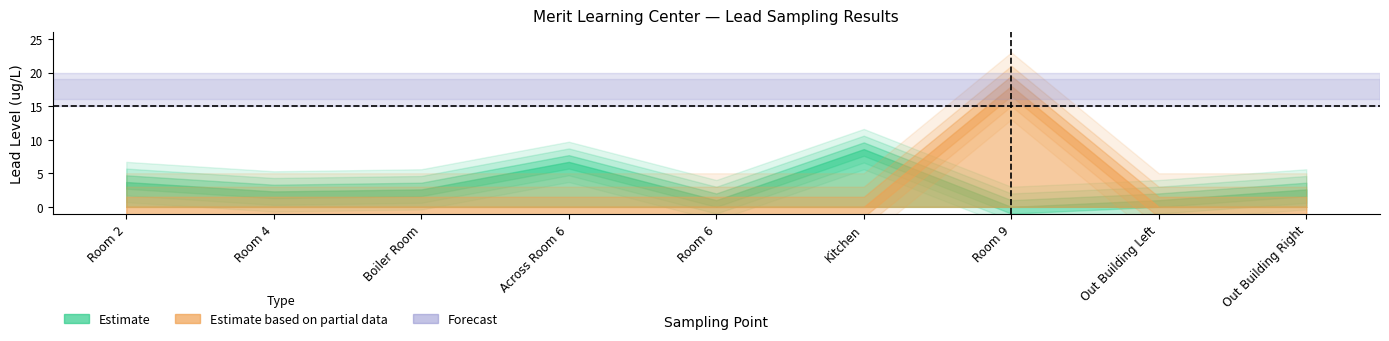

What is the difference between the second highest and minimum values?

7.6